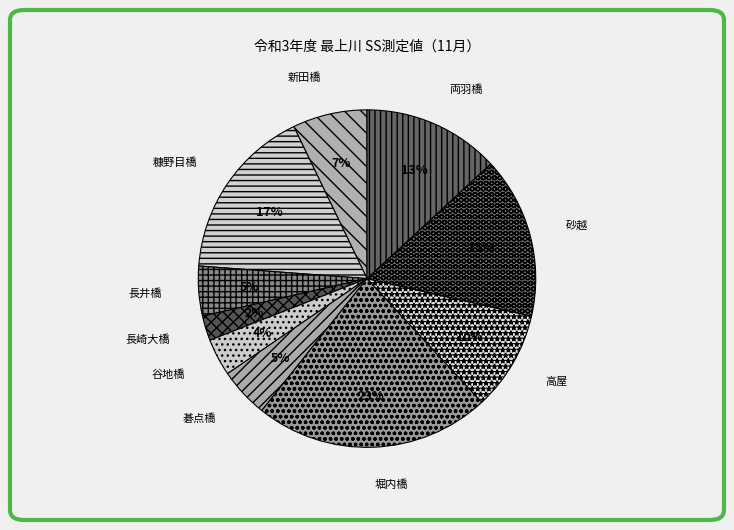

Which category has the smallest portion of the pie?

長崎大橋